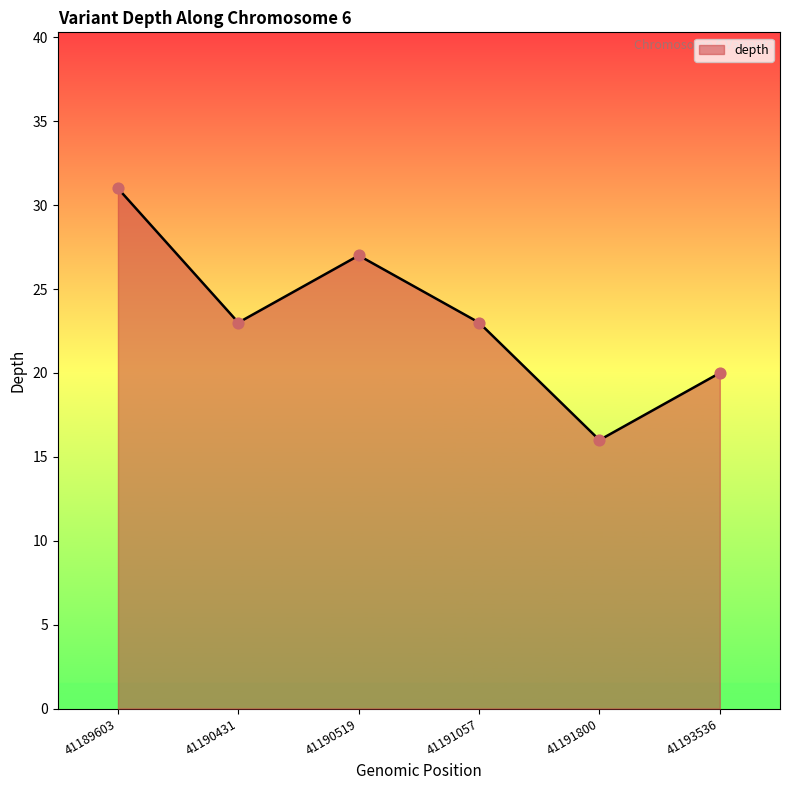

What is the ratio of the value at 41191057 to the value at 41190519?

0.9